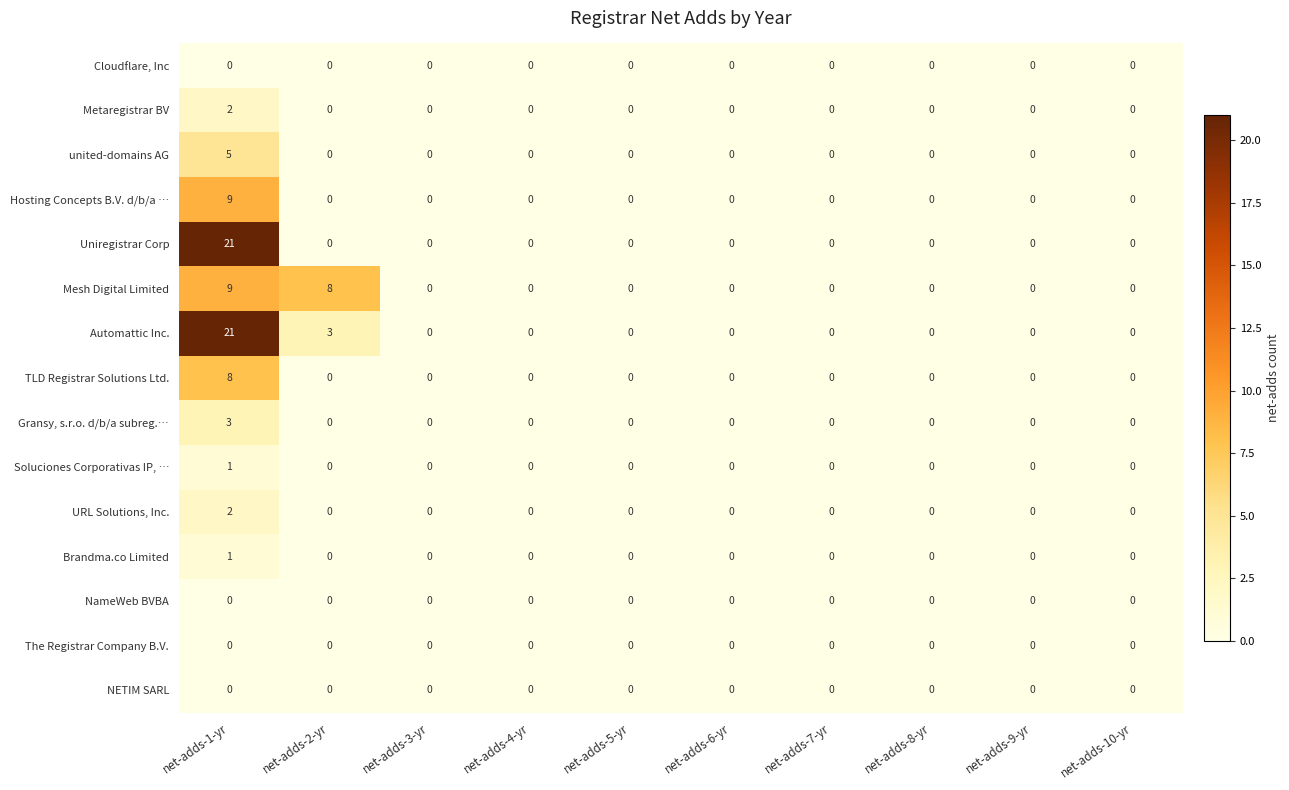

The value of Automattic Inc. at net-adds-9-yr is 7. True or false?

False